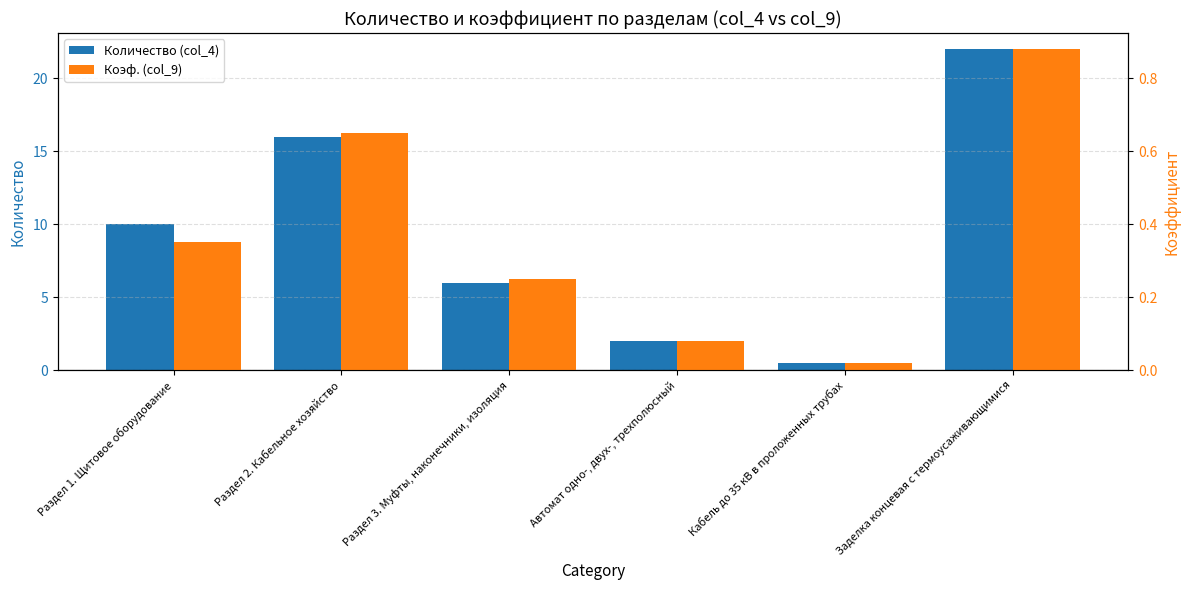

What are all the series names shown in the legend?

Количество (col_4), Коэф. (col_9)